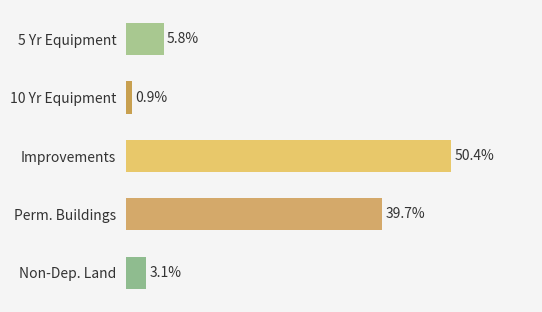

At which label is the value closest to 25?

Perm. Buildings